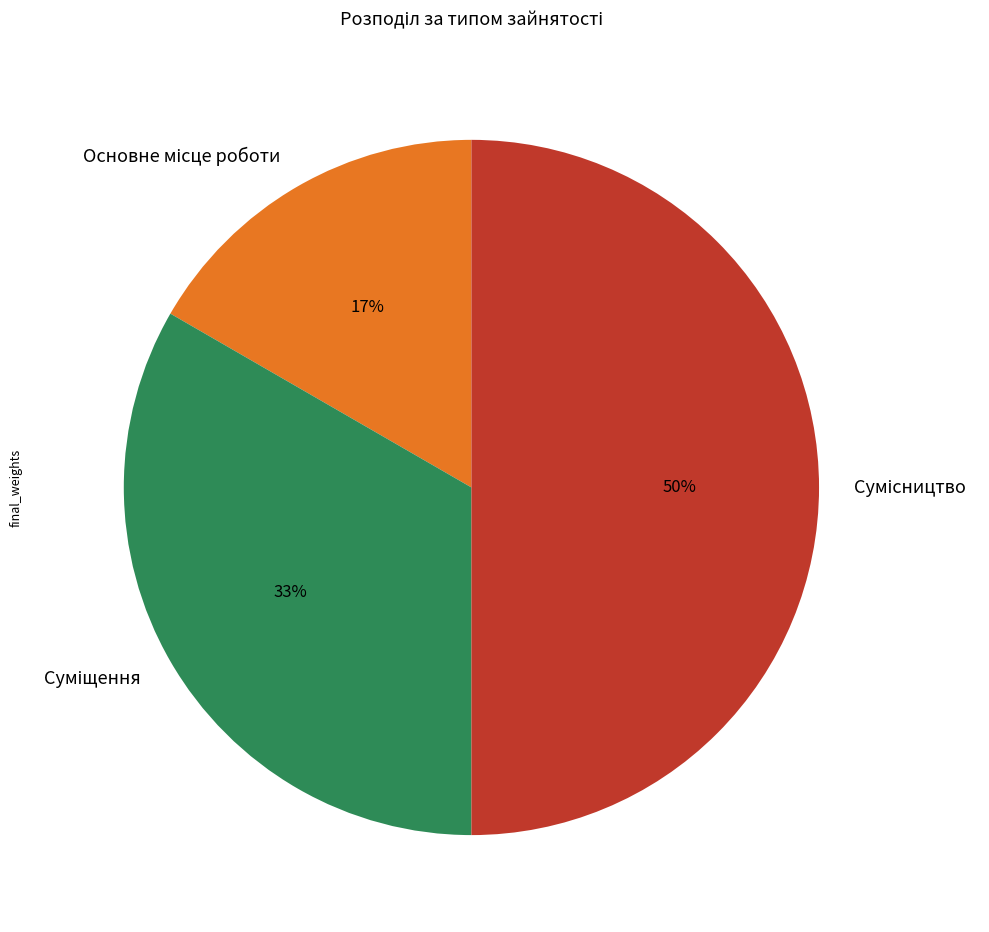

Count the number of slices in the pie.

3